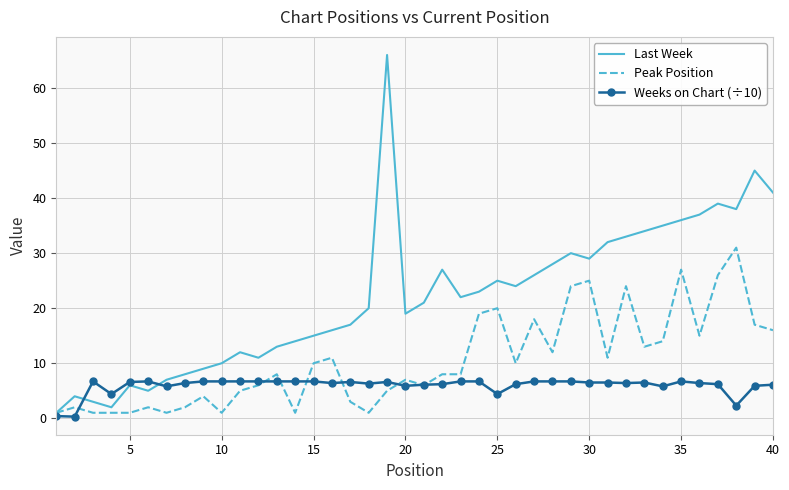

Which series has the largest total across all categories?

Last Week